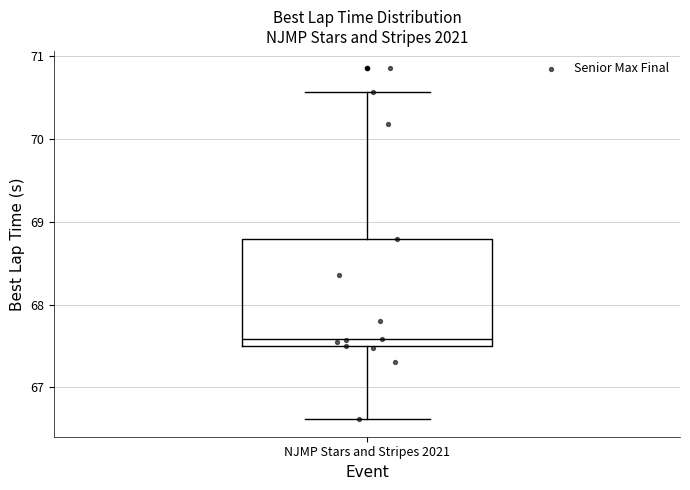

Where does the upper whisker of the box for NJMP Stars and Stripes 2021 end on the y-axis? The values are not printed on the chart, so give them approximately, as read against the axis.

70.6